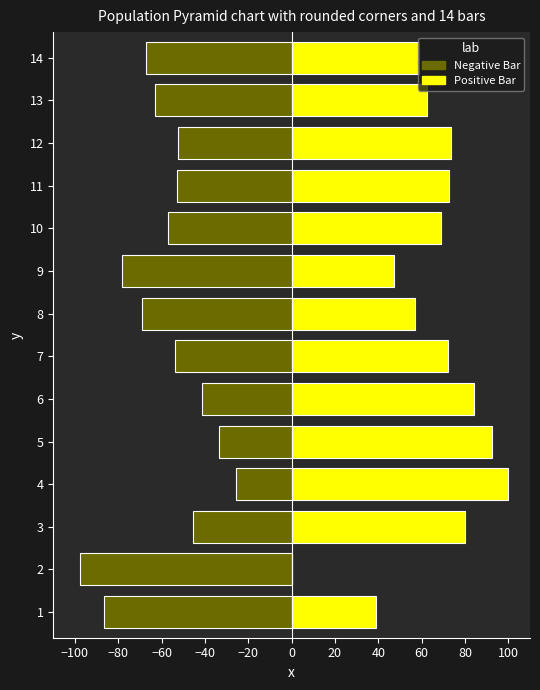

Rank the series by their average value, from highest to lowest.

Positive Bar, Negative Bar